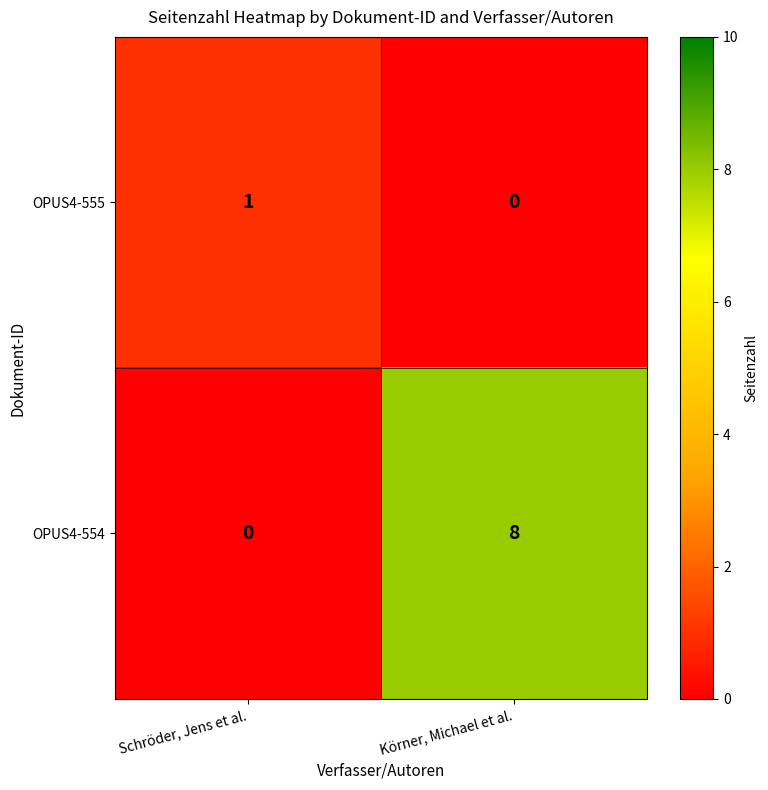

Rank the series by their average value, from lowest to highest.

OPUS4-555, OPUS4-554